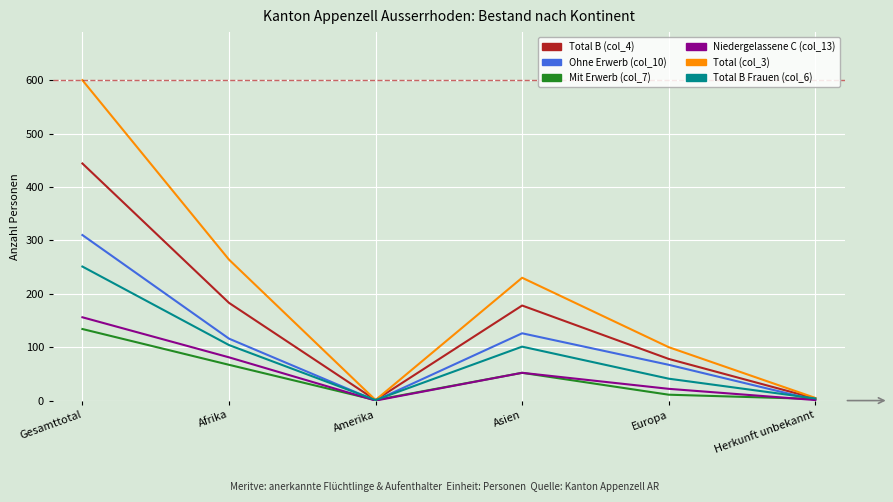

True or false: Niedergelassene C (col_13) has more than 1 interior local peaks.

False